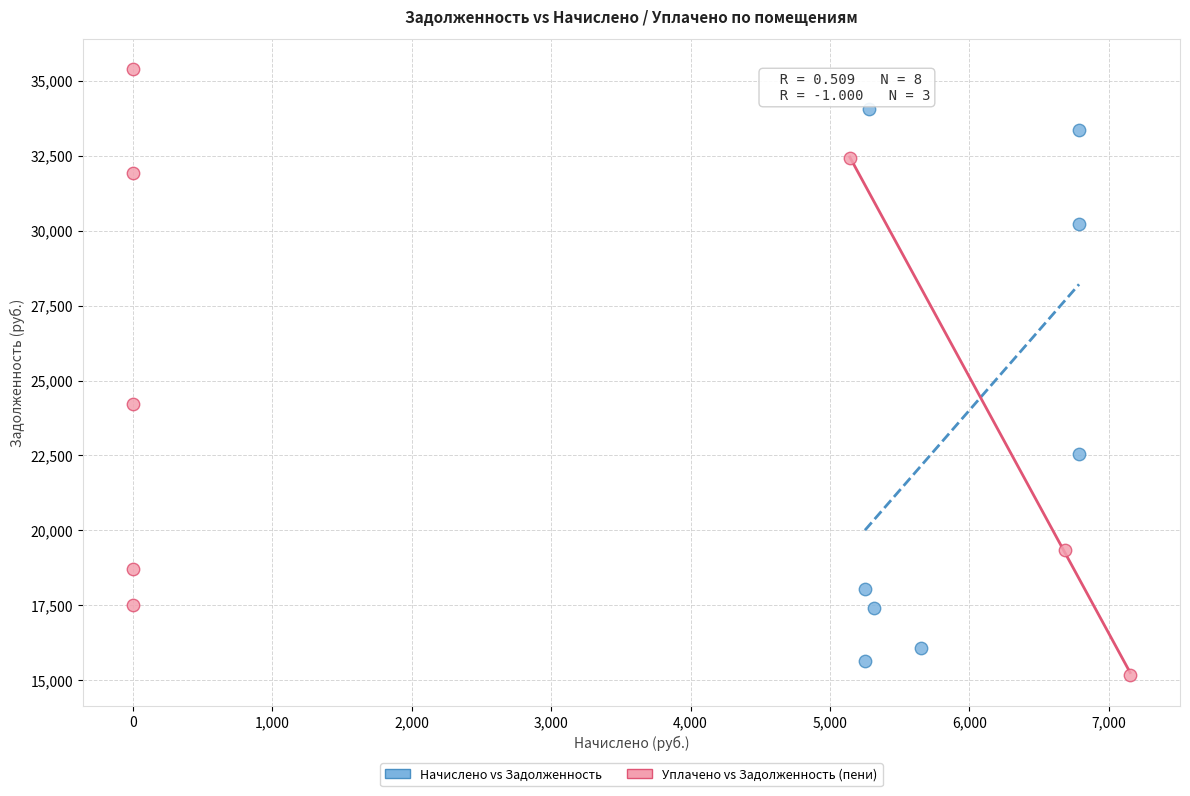

Which series contains the highest Y value?

Уплачено vs Задолженность (пени)